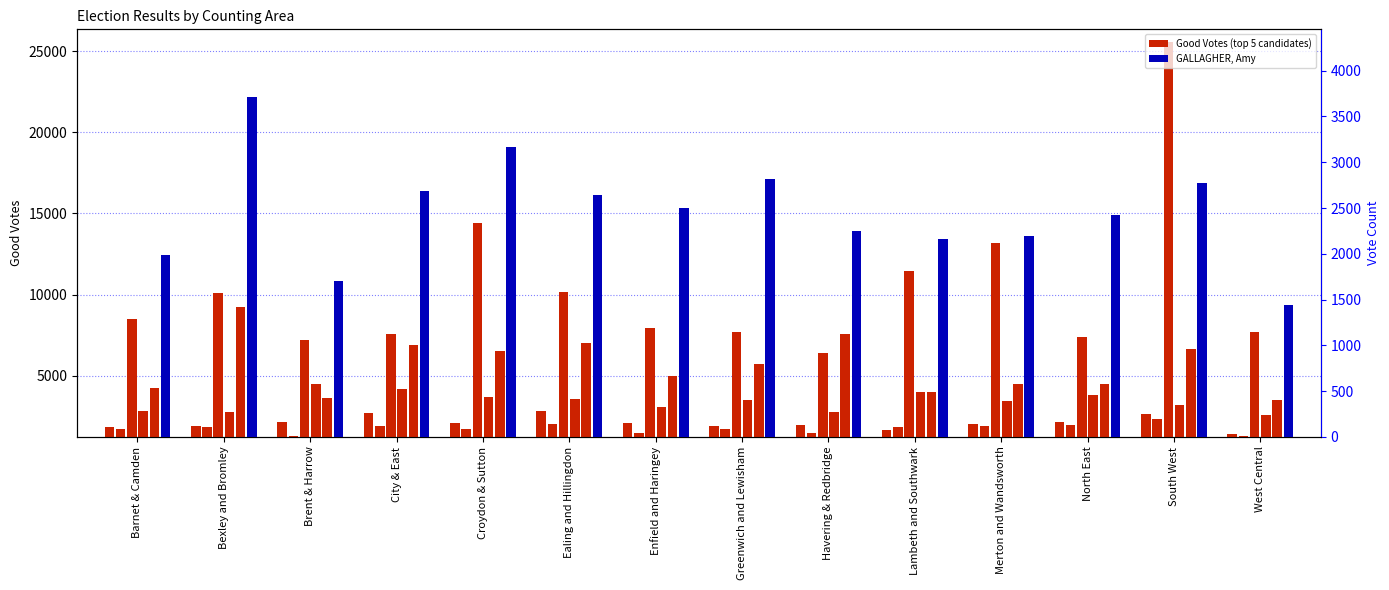

Rank the categories by BINFACE, Count value from lowest to highest.

West Central, Brent & Harrow, Havering & Redbridge, Enfield and Haringey, Croydon & Sutton, Barnet & Camden, Greenwich and Lewisham, Bexley and Bromley, Lambeth and Southwark, Merton and Wandsworth, City & East, North East, Ealing and Hillingdon, South West